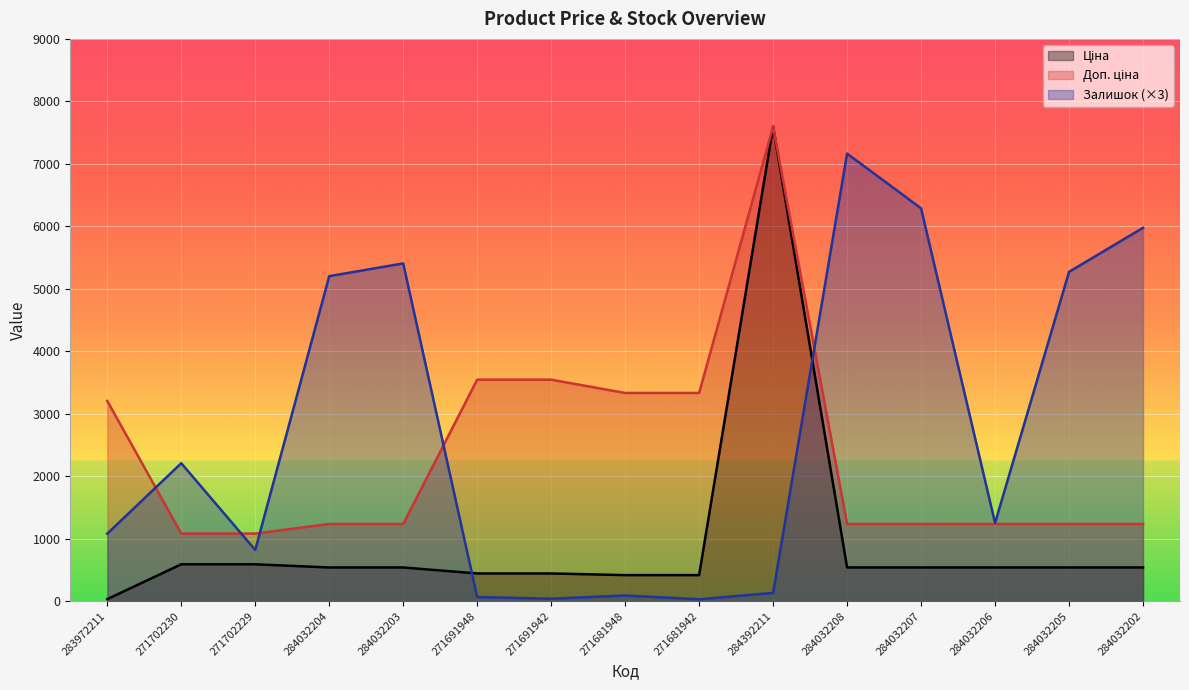

Is it true that Залишок equals 126.9 at 271681948?

False